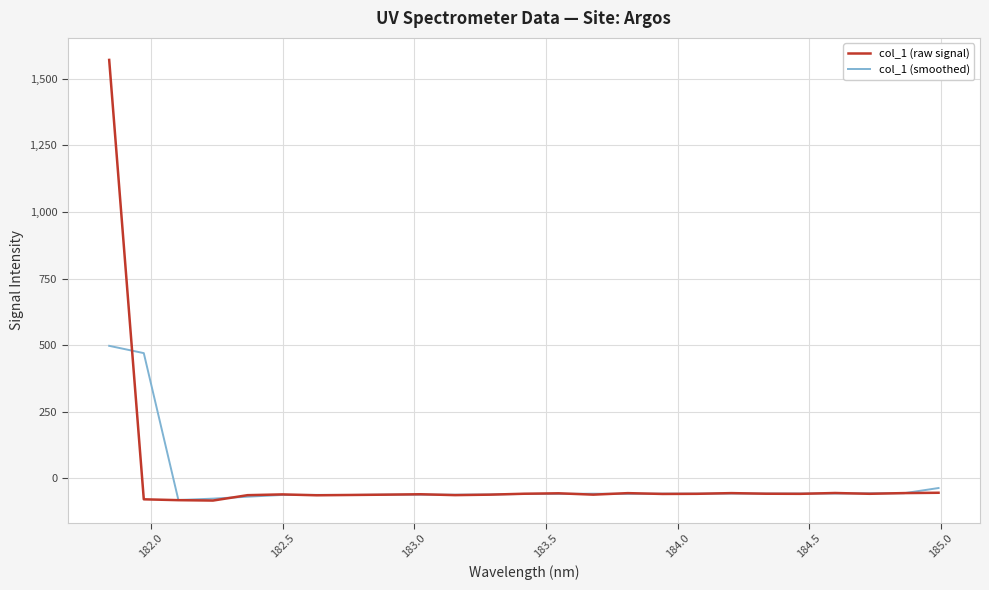

Which series has the largest range (max minus min)?

col_1 (raw signal)